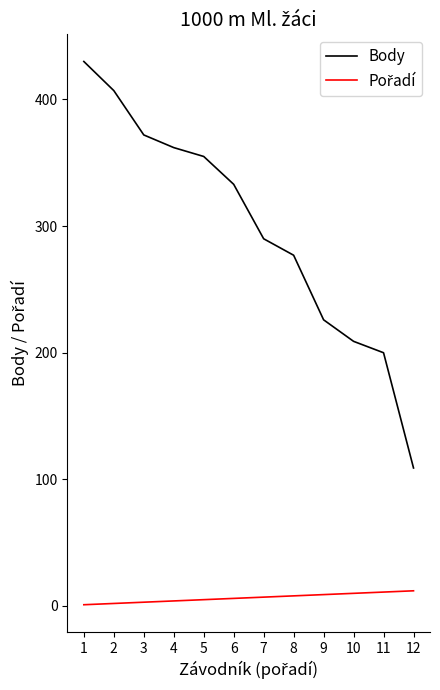

Rank the categories by Body value from lowest to highest.

12, 11, 10, 9, 8, 7, 6, 5, 4, 3, 2, 1